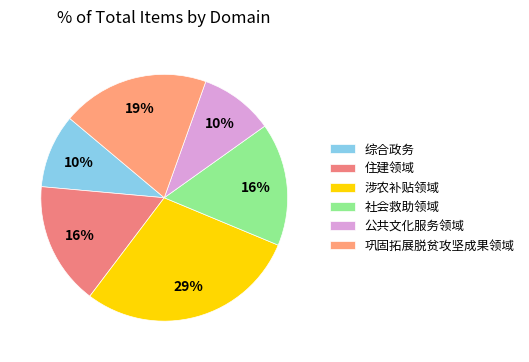

How many segments does this pie chart have?

6